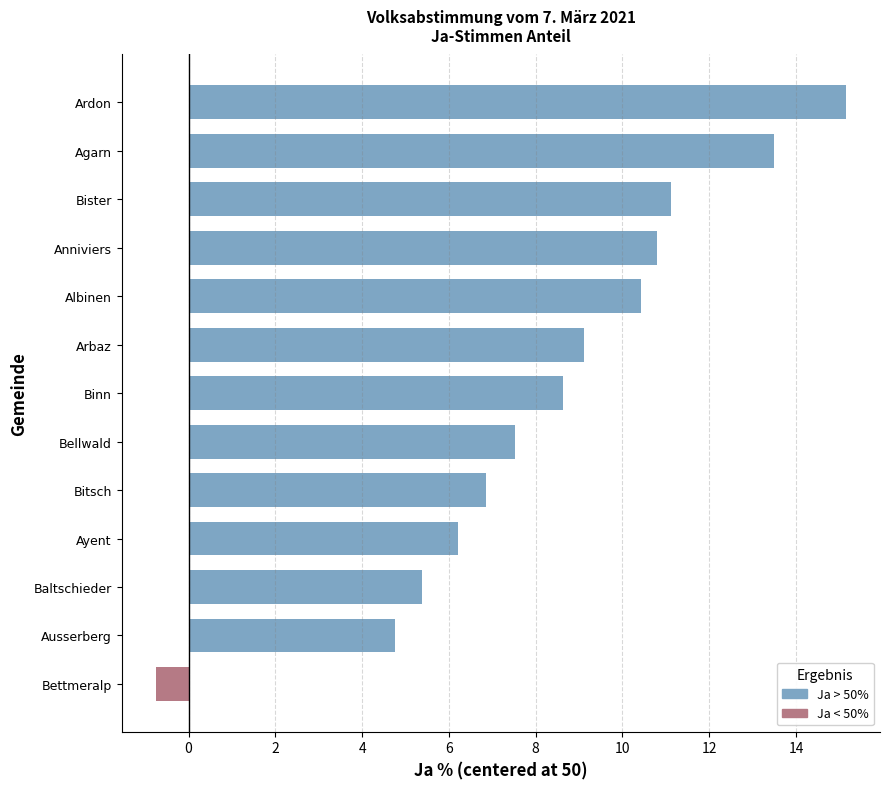

What is the change in value from Albinen to Anniviers?

+0.4